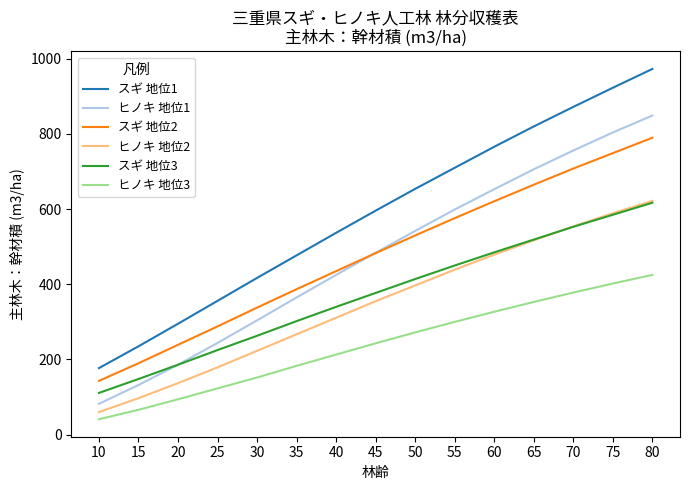

True or false: ヒノキ 地位3 and ヒノキ 地位2 intersect in this chart.

False